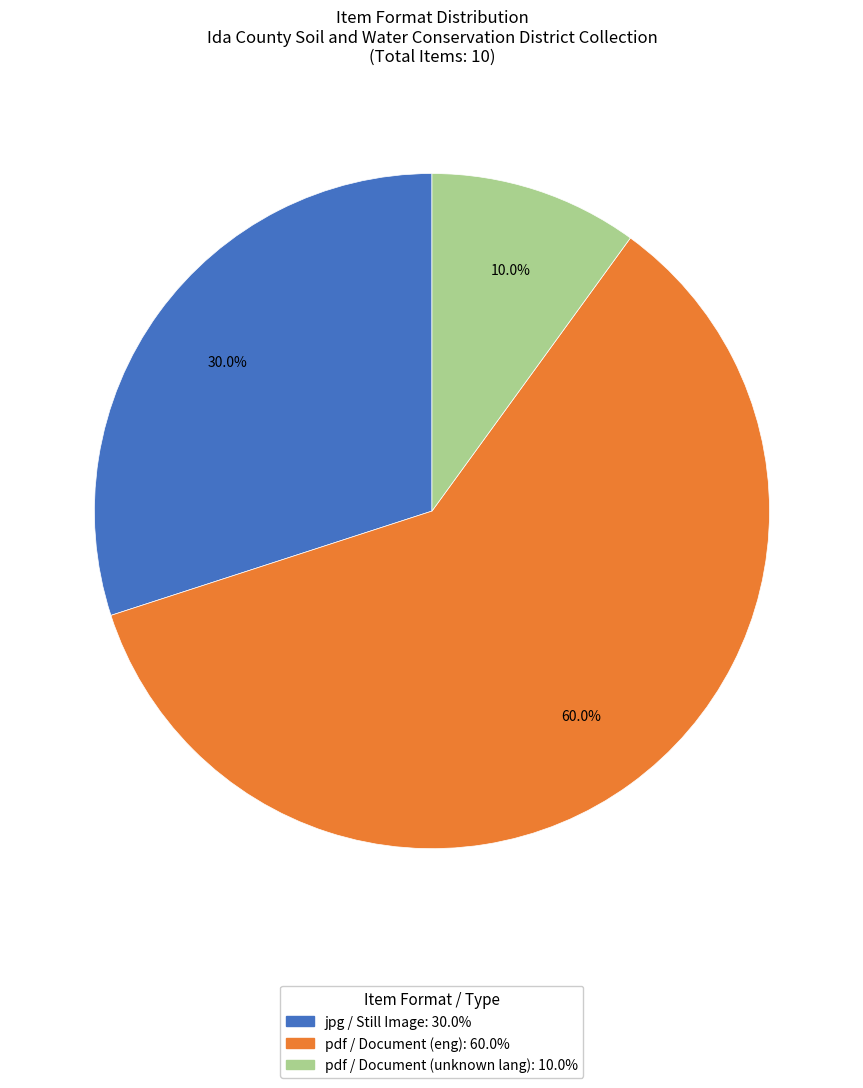

Is there any slice that represents more than half of the pie?

Yes